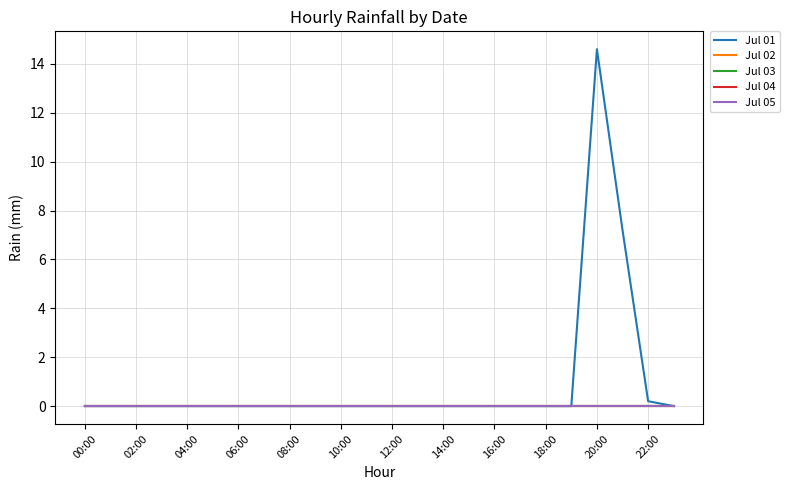

At how many categories does at least one series exceed 9?

1